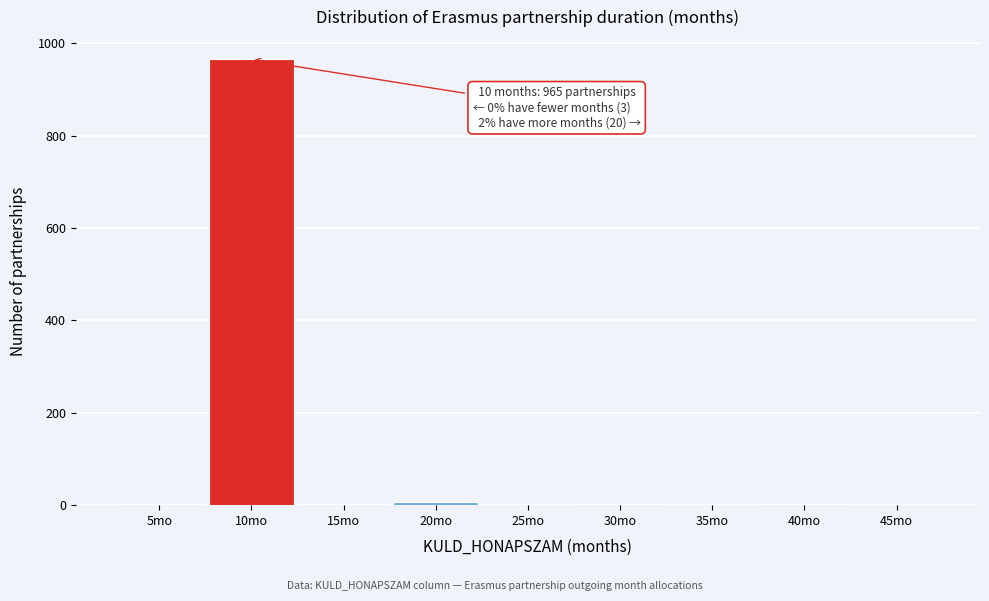

Over which range of the x-axis is the bar tallest?

7.5 to 12.5